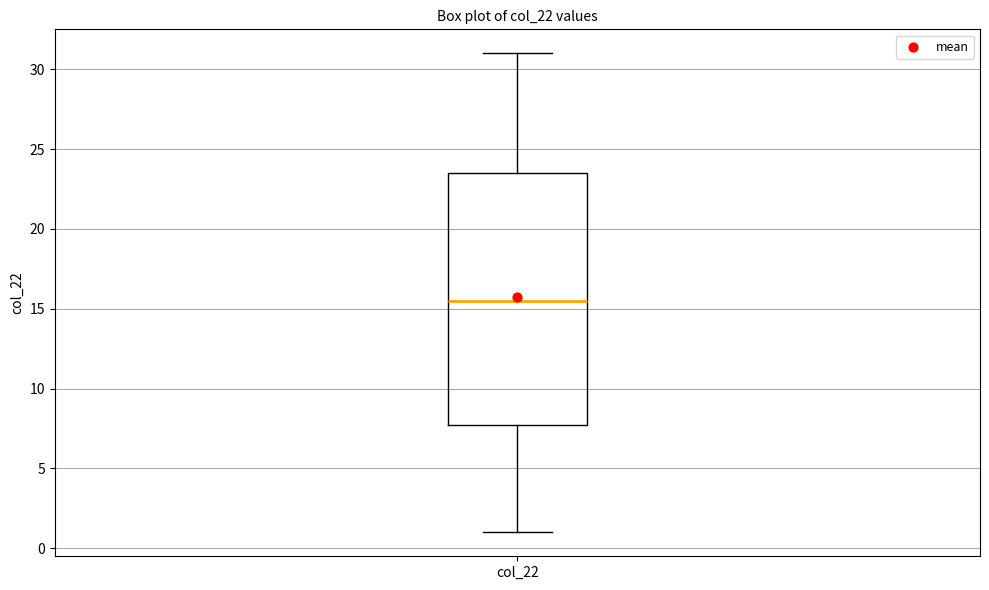

Transcribe this box plot: give where the median line is, the range the box spans, and where the two whiskers end, as read against the y-axis. The values are not printed on the chart, so give them approximately, as read against the axis.

median 15.5, box 8.0 to 23.5, whiskers 1.0 to 31.0